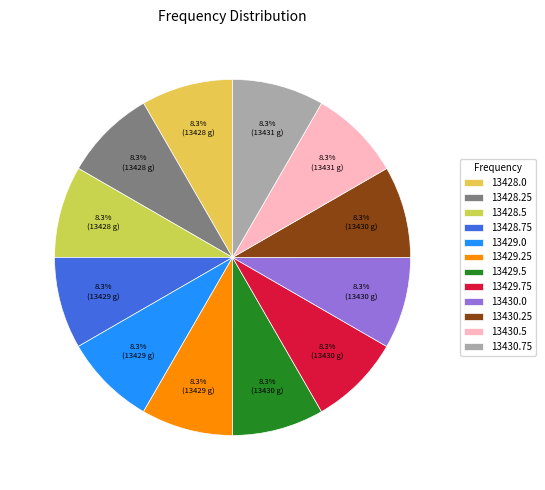

To the nearest percent, what is the combined percentage of 13430.0 and 13429.25?

17%